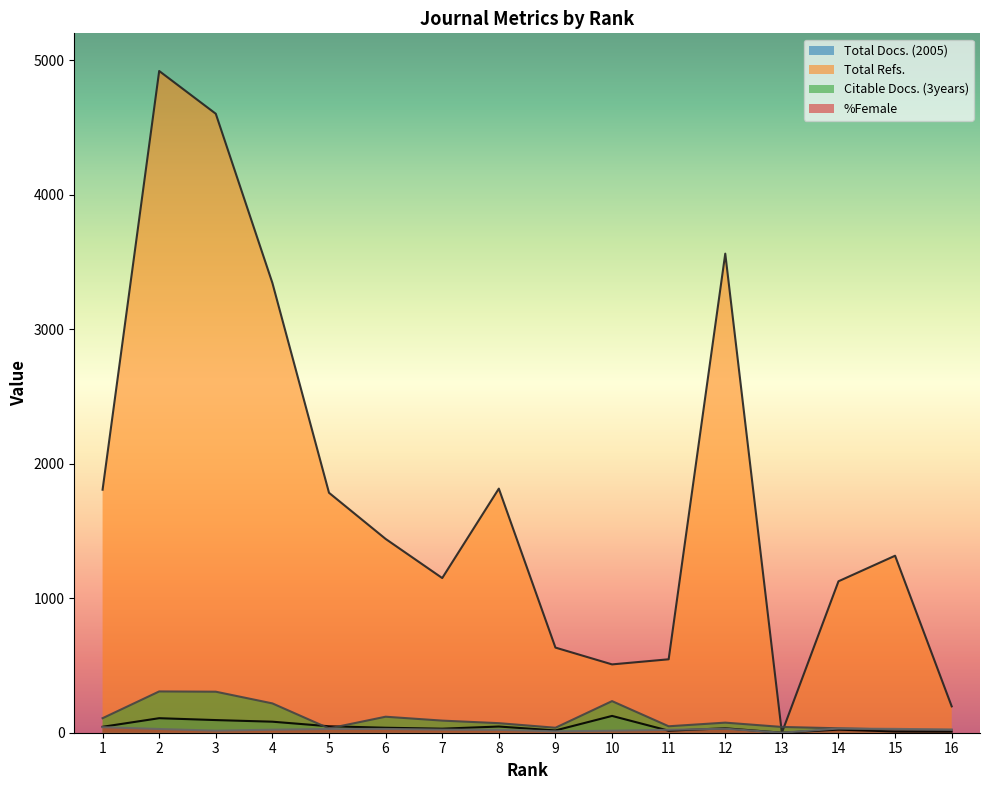

At which category does %Female reach its first local valley?

3